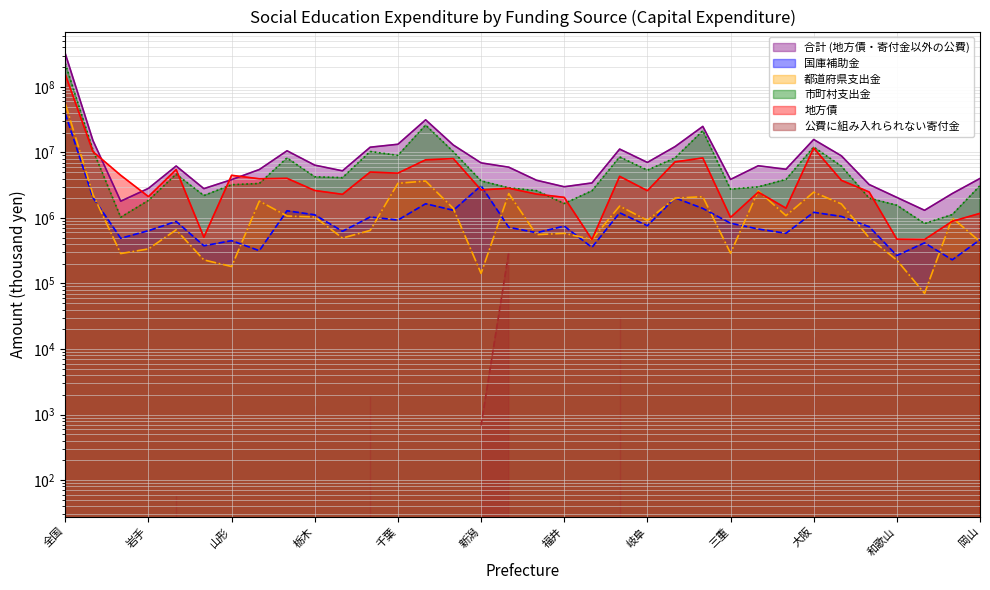

Between which two adjacent categories do 都道府県支出金 and 国庫補助金 first intersect?

北海道 and 青森